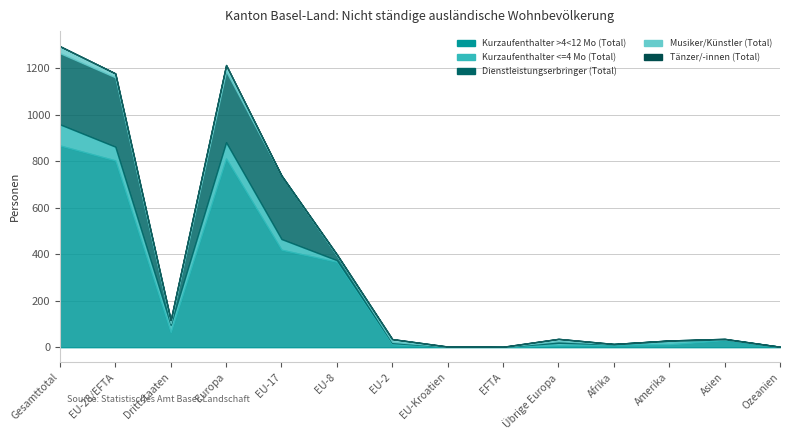

What is the value of the Dienstleistungserbringer (Total) point at the 2nd from the left?

298